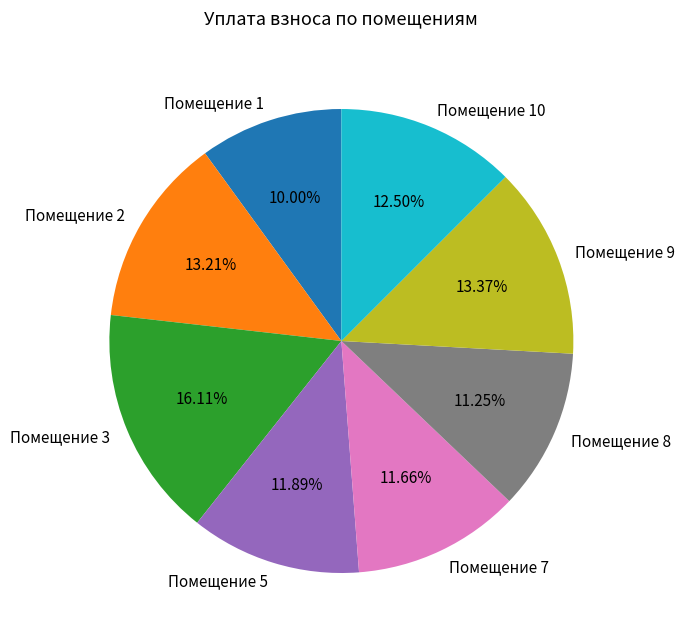

Do Помещение 3 and Помещение 1 together represent more than half of the pie?

No